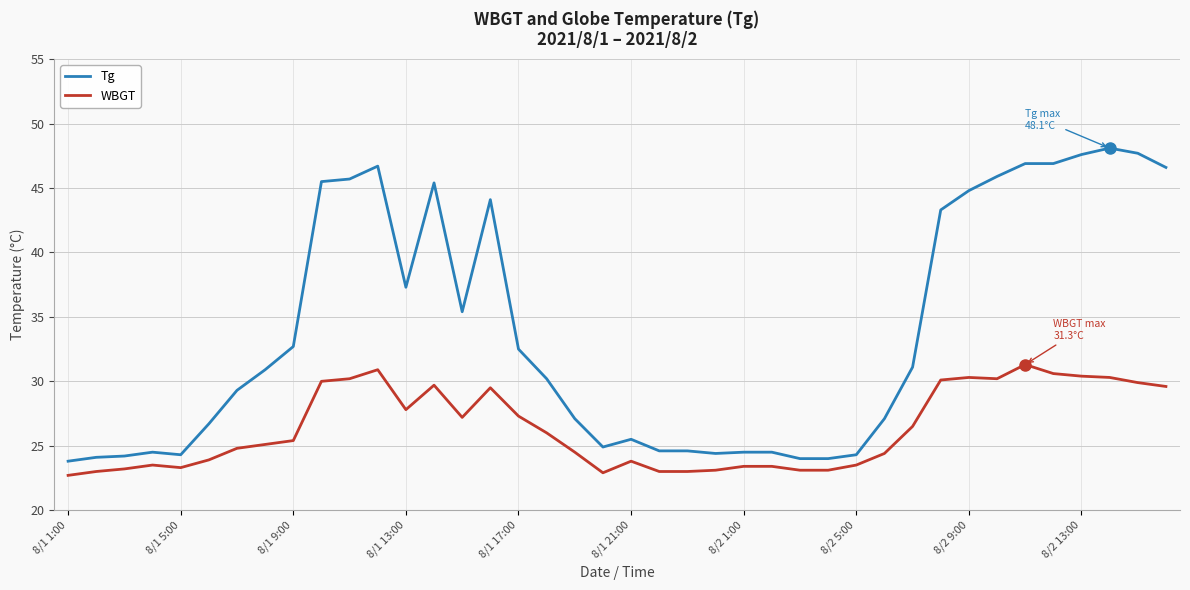

Rank the series by their maximum value, from highest to lowest.

Tg, WBGT